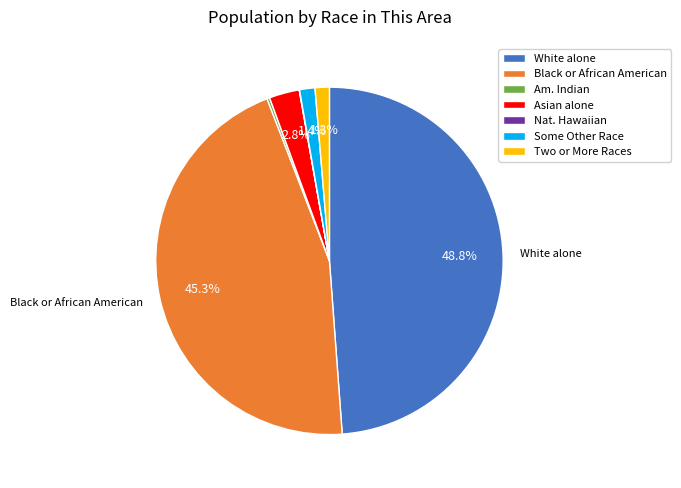

How much of the chart is everything except Some Other Race?

98.6%